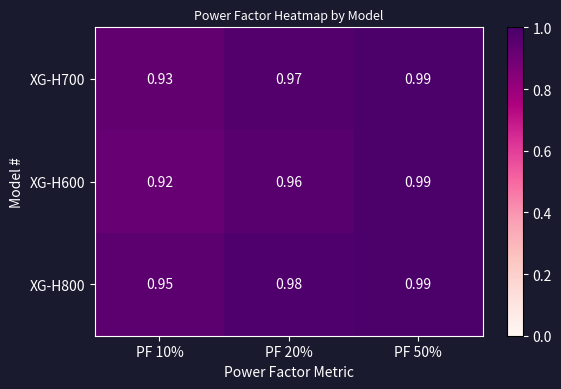

At which category is the sum across all series the highest?

PF 50%